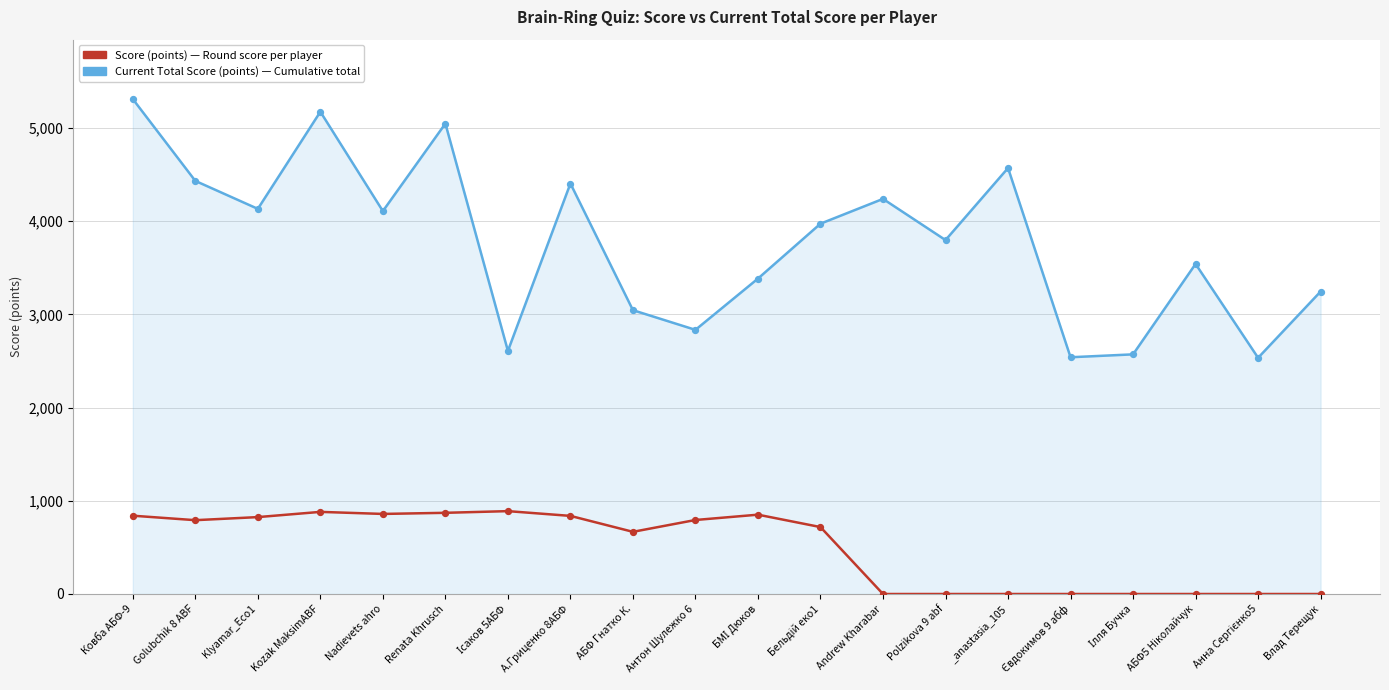

What is the total value across all series at Andrew Kharabar?

4239